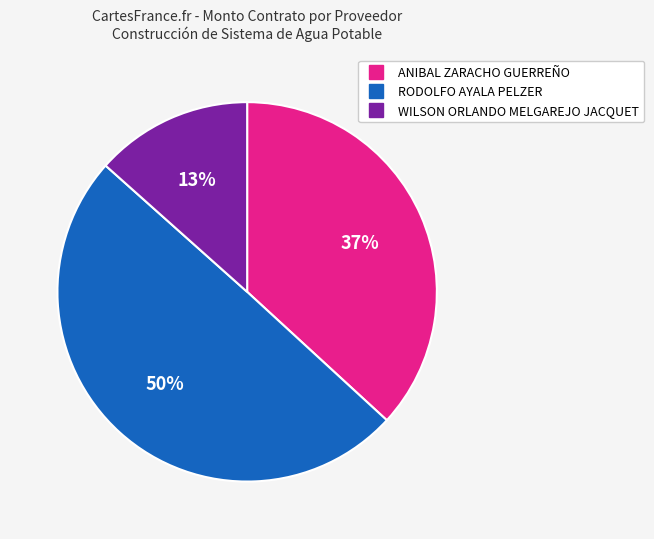

Does WILSON ORLANDO MELGAREJO JACQUET account for over 50% of the chart?

No